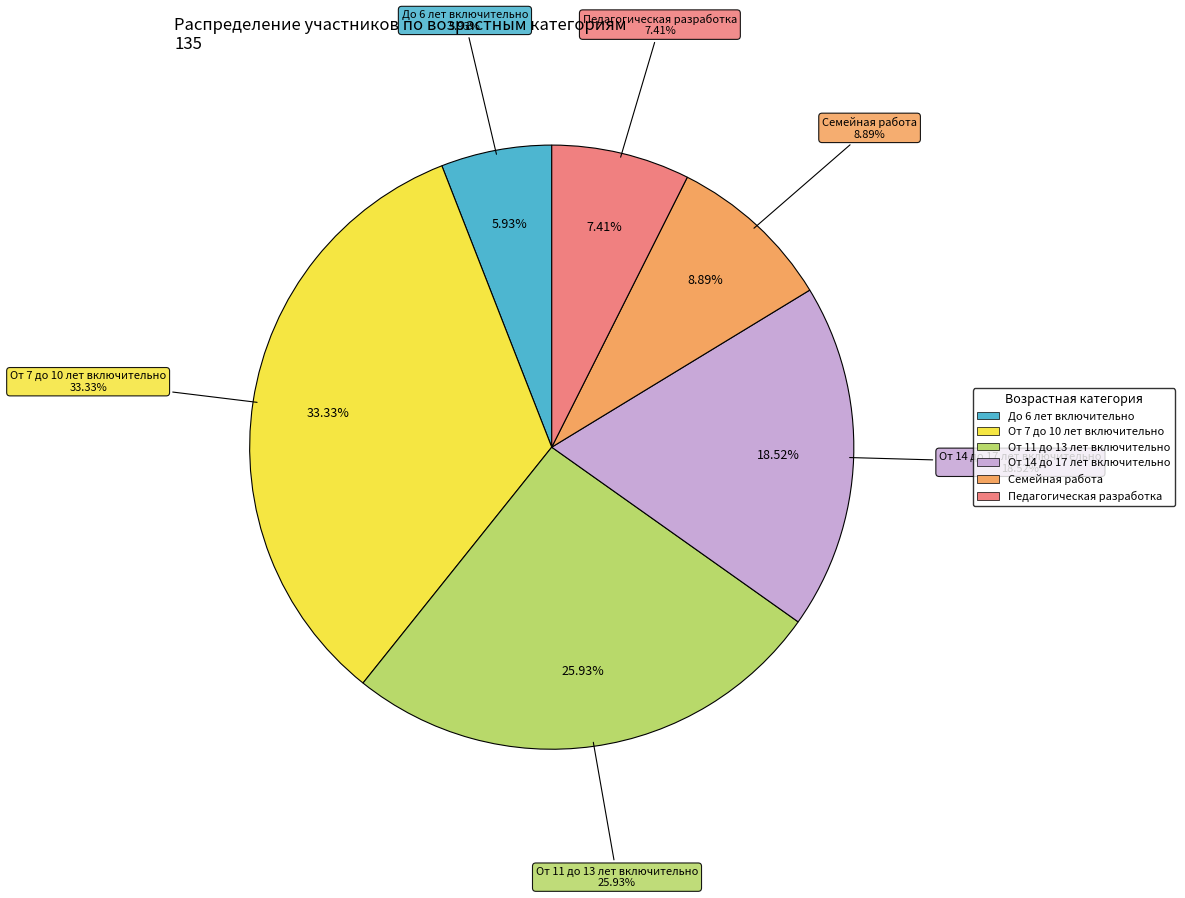

What is the total percentage of От 11 до 13 лет включительно and От 14 до 17 лет включительно?

44.4%